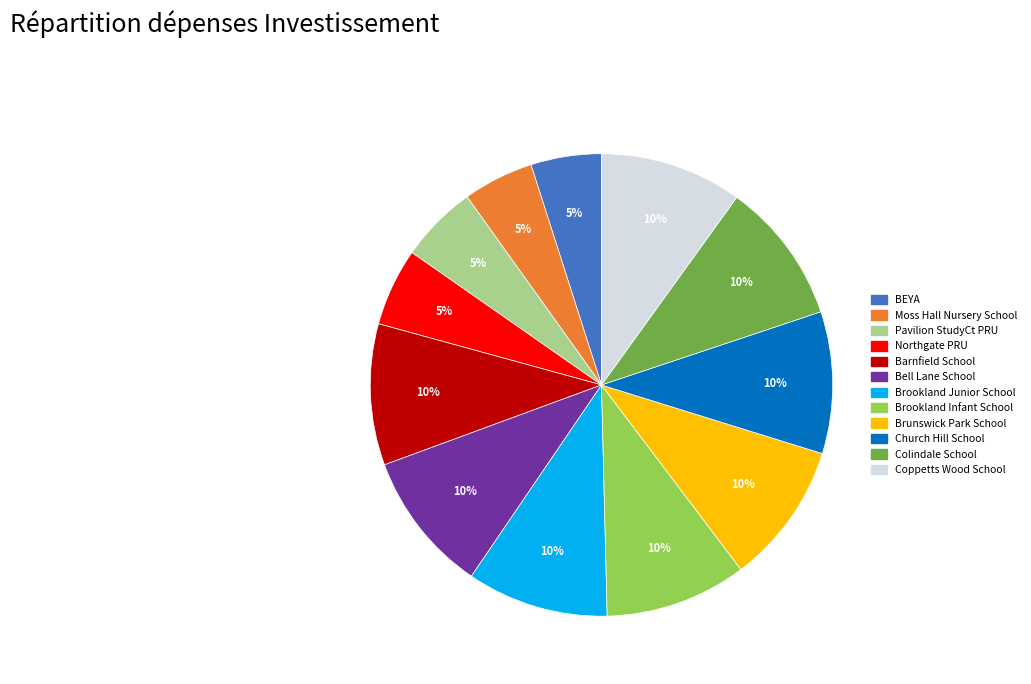

Does Coppetts Wood School represent more than half of the total?

No